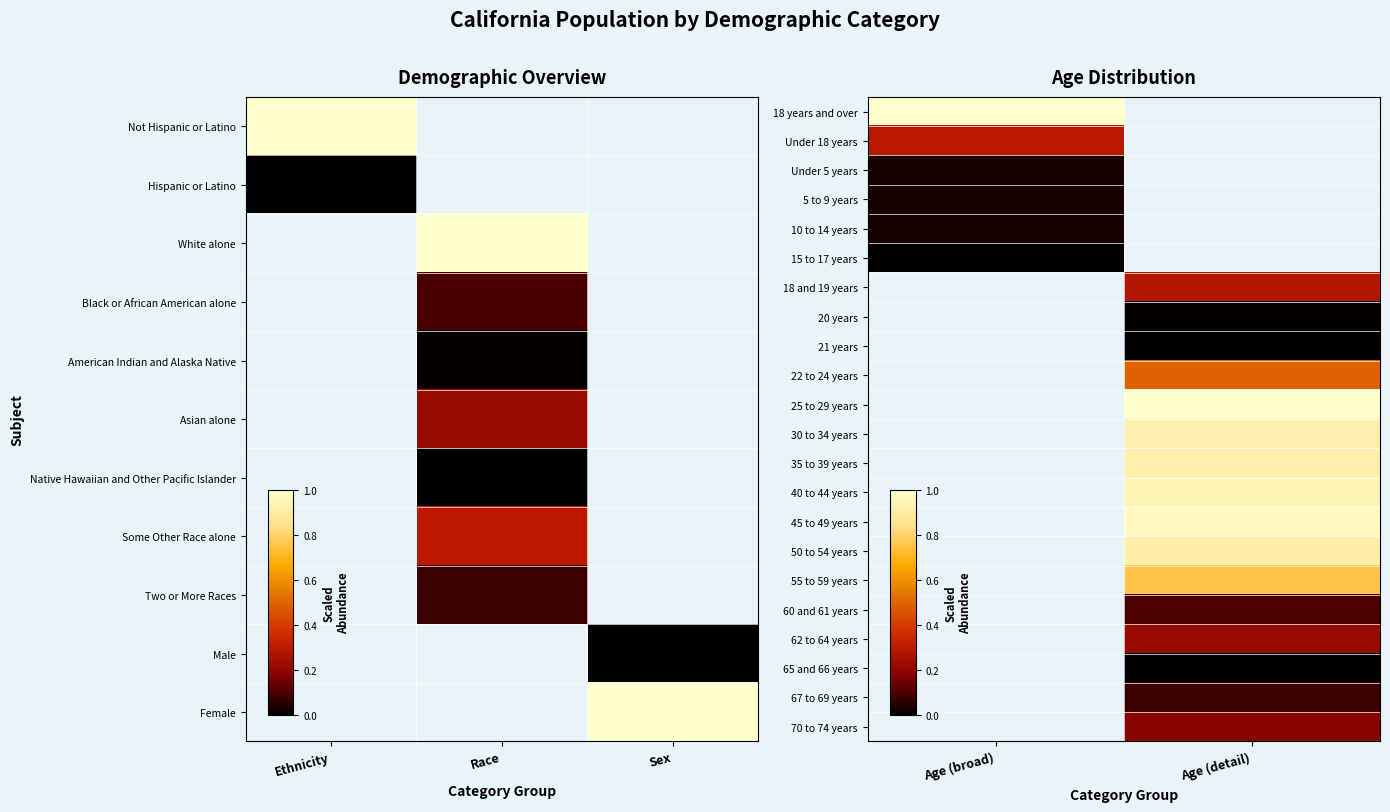

How many categories are shown in the chart?

2